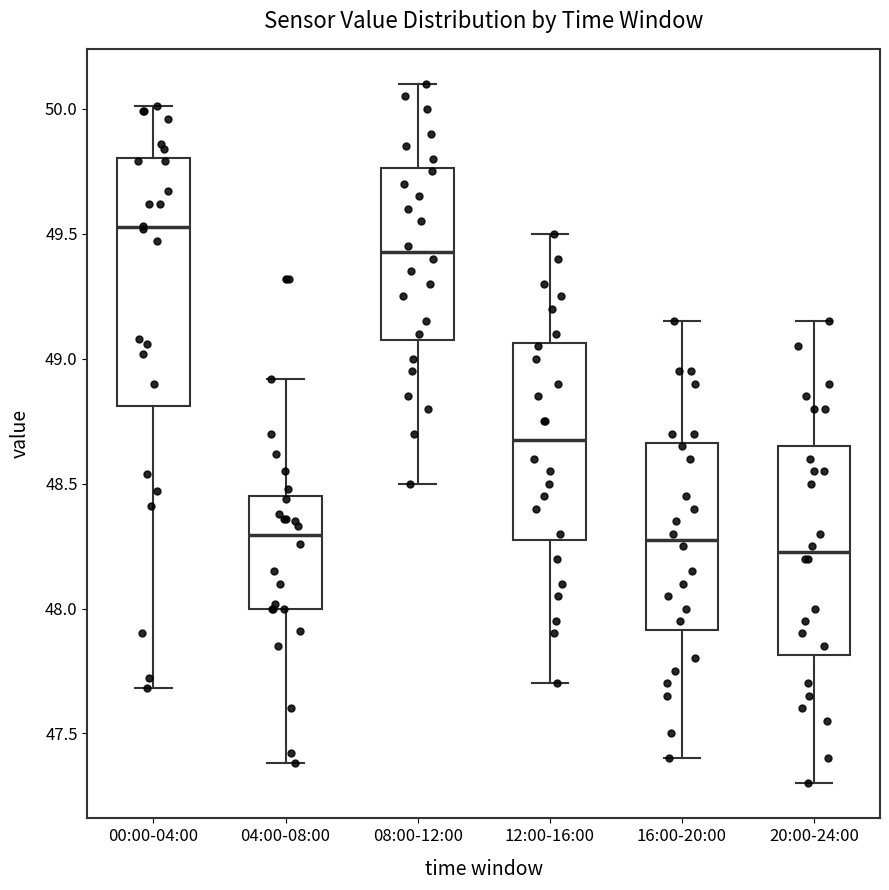

Reading left to right, transcribe this box plot: for each box, give where its median line is, the range the box spans, and where its two whiskers end, as read against the y-axis. The values are not printed on the chart, so give them approximately, as read against the axis.

00:00-04:00: median 49.55, box 48.80 to 49.80, whiskers 47.70 to 50.00
04:00-08:00: median 48.30, box 48.00 to 48.45, whiskers 47.40 to 48.90
08:00-12:00: median 49.45, box 49.10 to 49.75, whiskers 48.50 to 50.10
12:00-16:00: median 48.70, box 48.30 to 49.05, whiskers 47.70 to 49.50
16:00-20:00: median 48.30, box 47.90 to 48.65, whiskers 47.40 to 49.15
20:00-24:00: median 48.25, box 47.80 to 48.65, whiskers 47.30 to 49.15